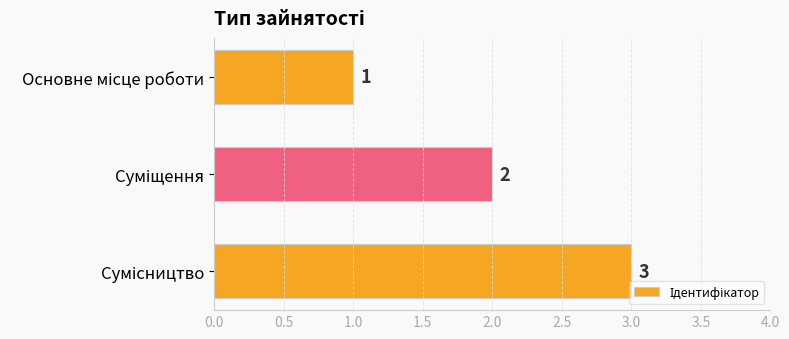

What is the difference between the maximum and minimum values?

2